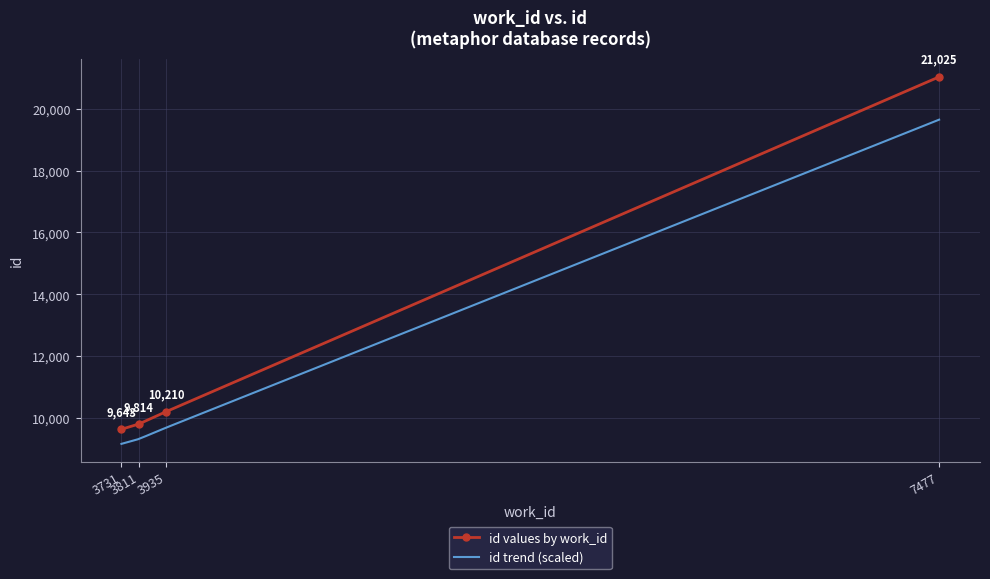

List the labels in order of value, smallest first.

3731, 3811, 3935, 7477